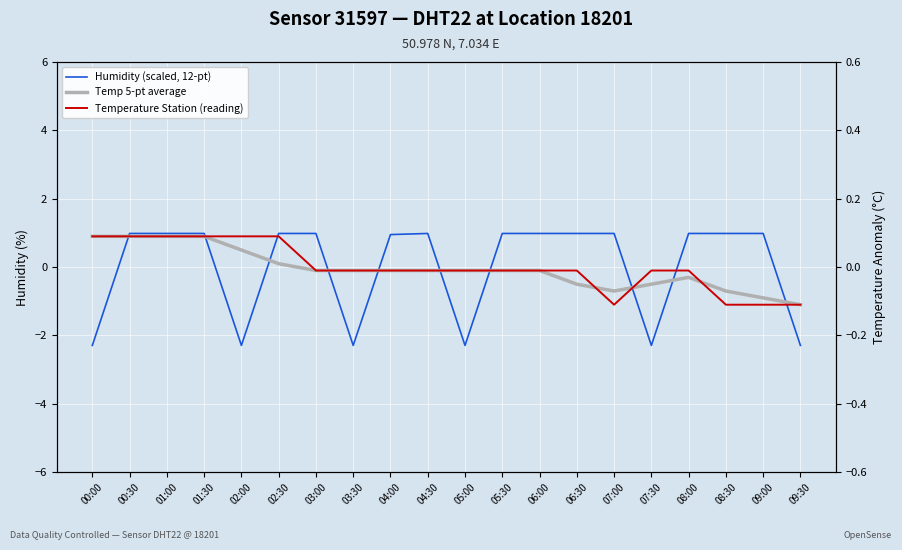

How many lines are shown in the chart?

3